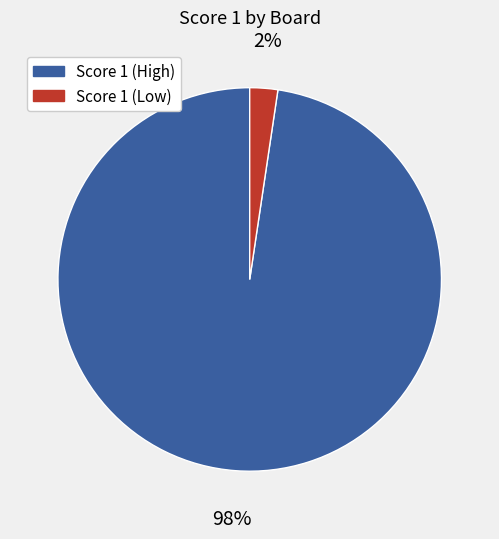

To the nearest percent, what portion does Score 1 (Low) represent?

2%